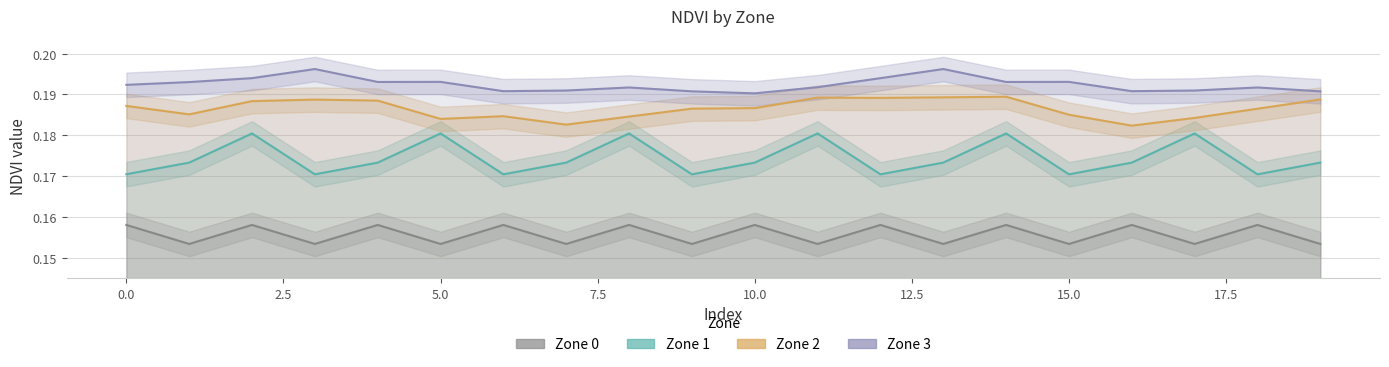

What is the value of the Zone 1 point at the 10th from the left?

0.2